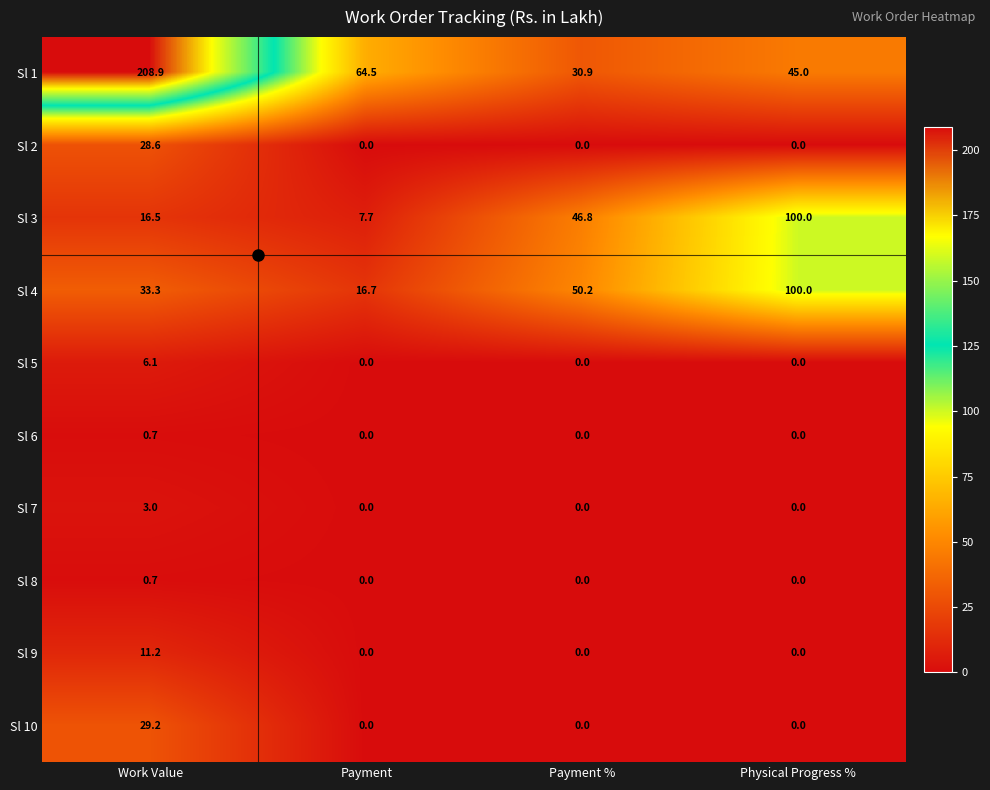

How many series are shown in this chart?

10